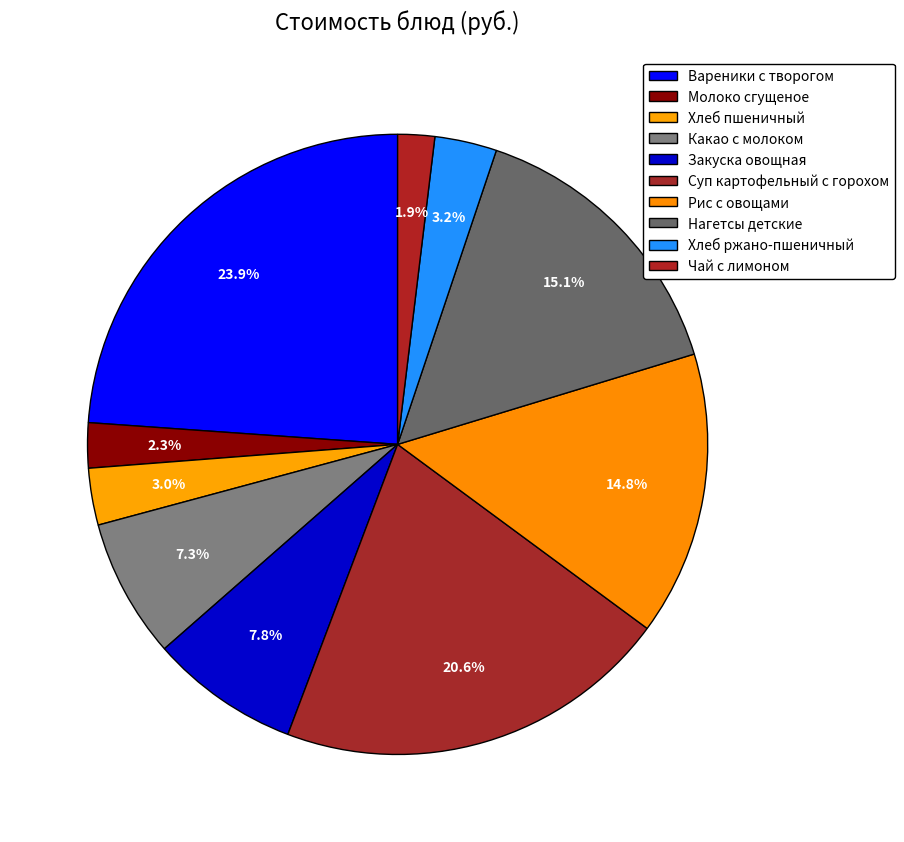

Count the number of slices in the pie.

10